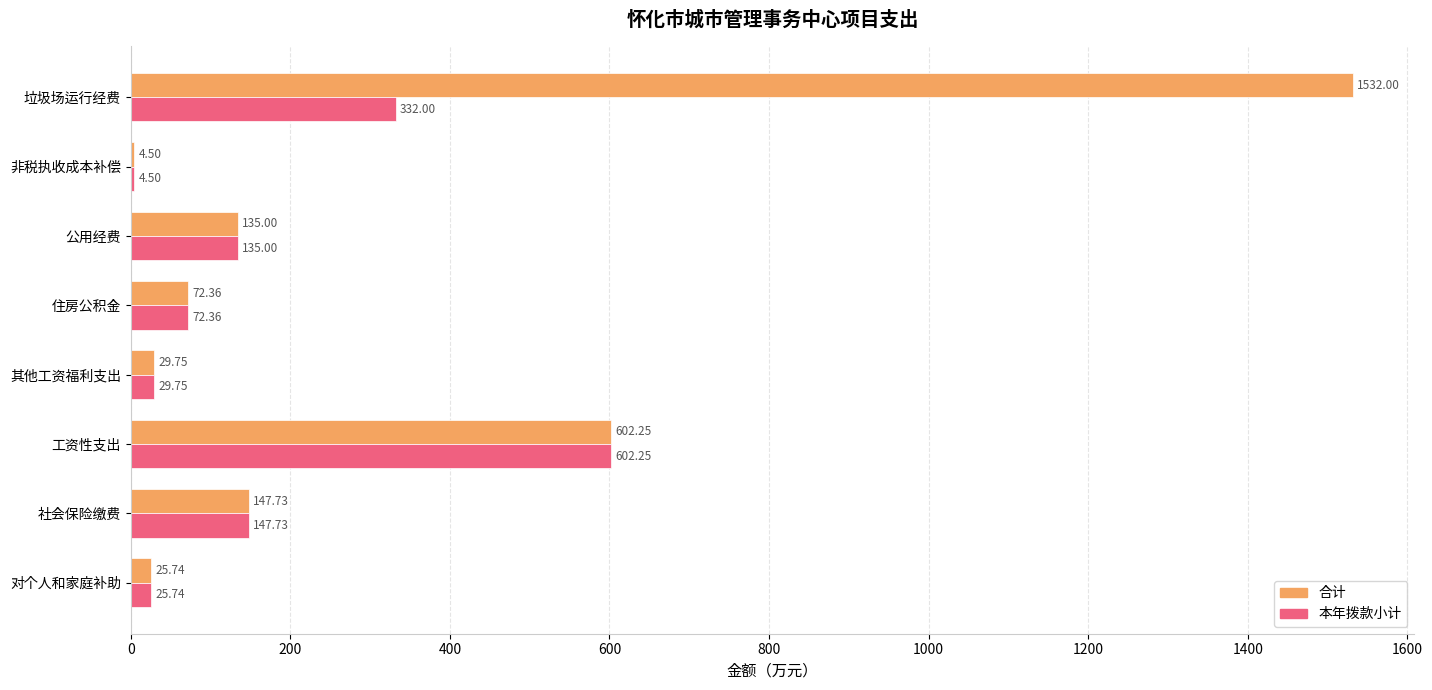

At which category is the sum across all series the highest?

垃圾场运行经费